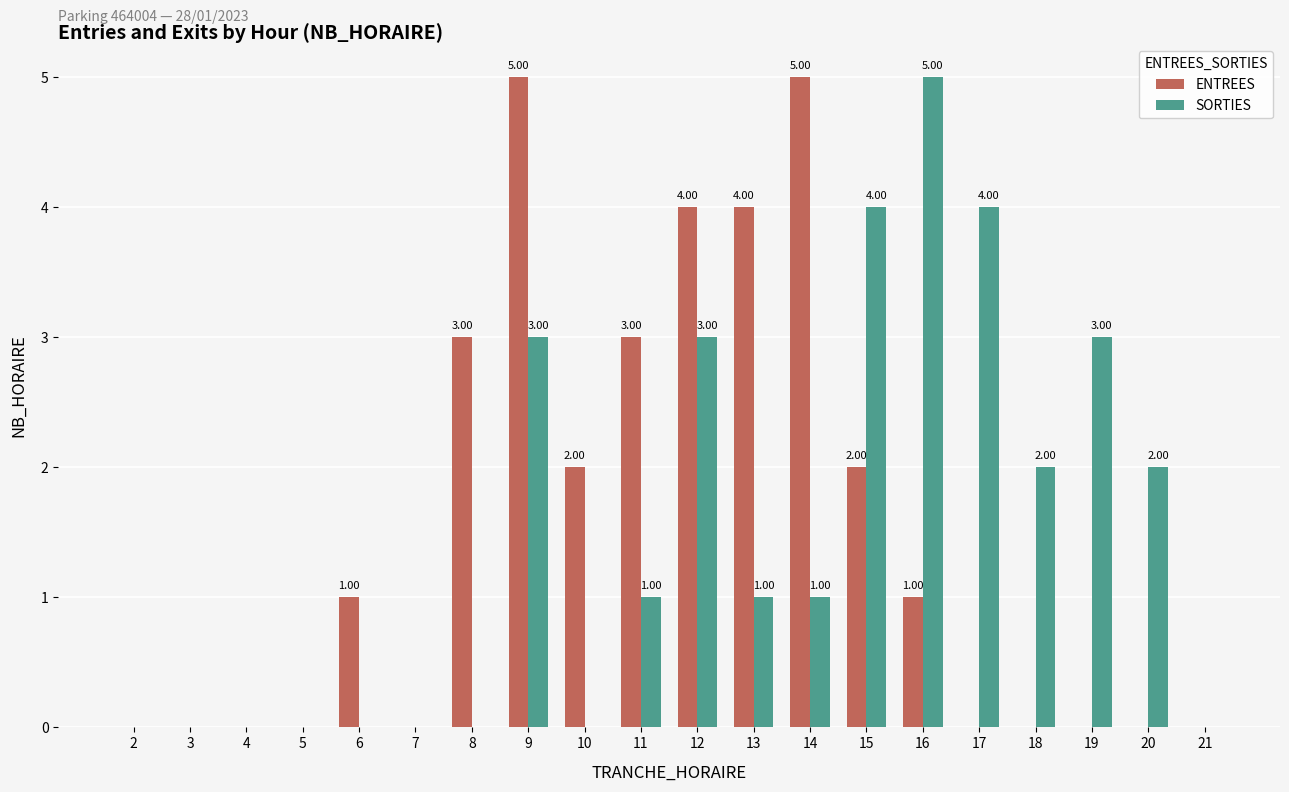

Reading left to right, list all the values displayed in this chart.

ENTREES: 2=0	3=0	4=0	5=0	6=1	7=0	8=3	9=5	10=2	11=3	12=4	13=4	14=5	15=2	16=1	17=0	18=0	19=0	20=0	21=0
SORTIES: 2=0	3=0	4=0	5=0	6=0	7=0	8=0	9=3	10=0	11=1	12=3	13=1	14=1	15=4	16=5	17=4	18=2	19=3	20=2	21=0